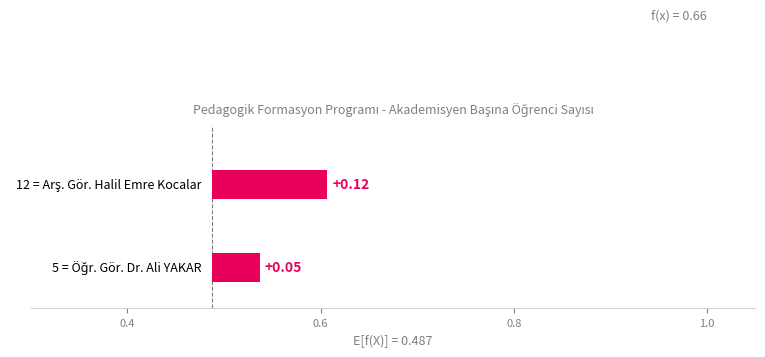

Reading right to left, transcribe all the data shown in this chart.

0.1	0.1